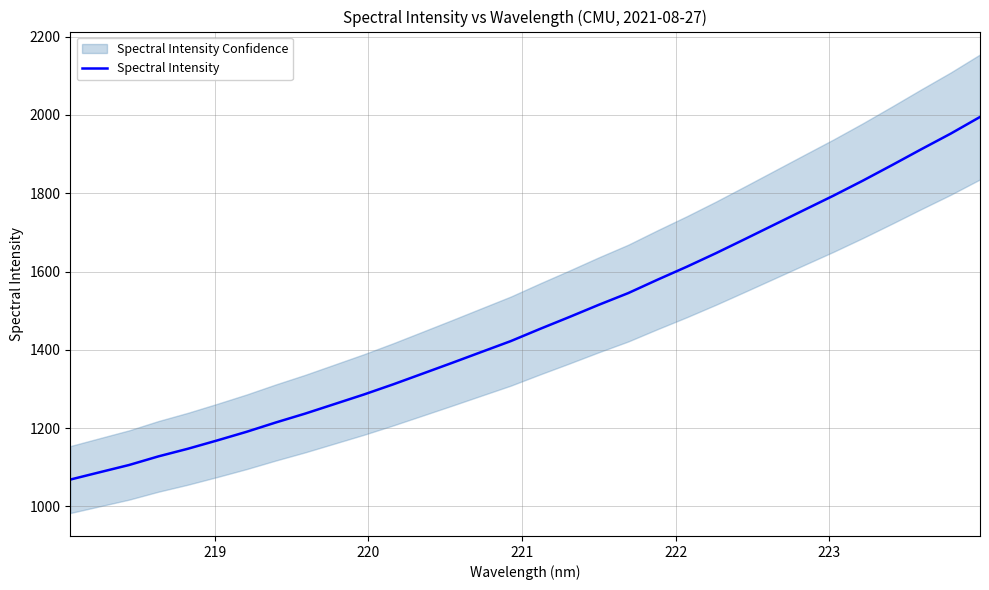

What is the maximum value for Spectral Intensity?

1994.7